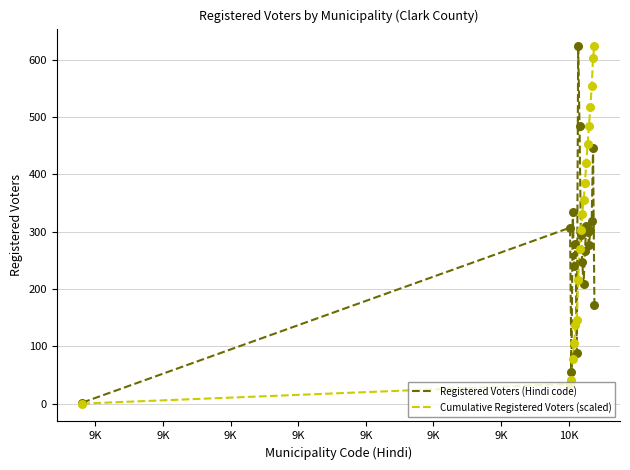

What is the highest value of the Registered Voters (Hindi code) series?

623.0